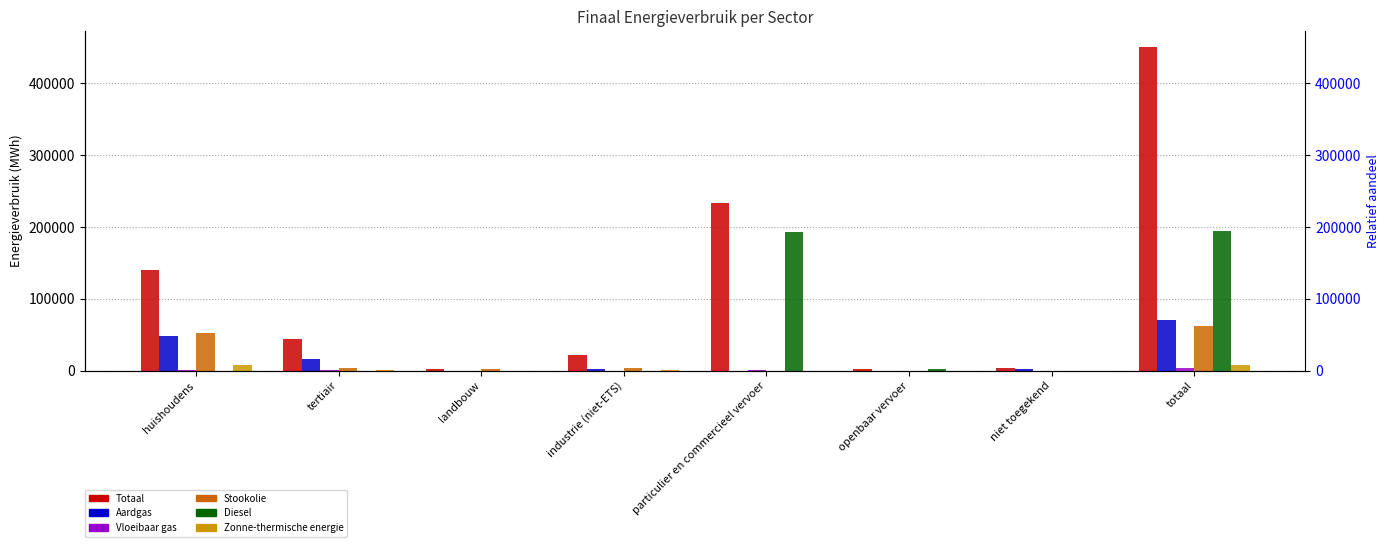

List the series in order of their peak value, lowest first.

Vloeibaar gas, Zonne-thermische energie, Stookolie, Aardgas, Diesel, Totaal